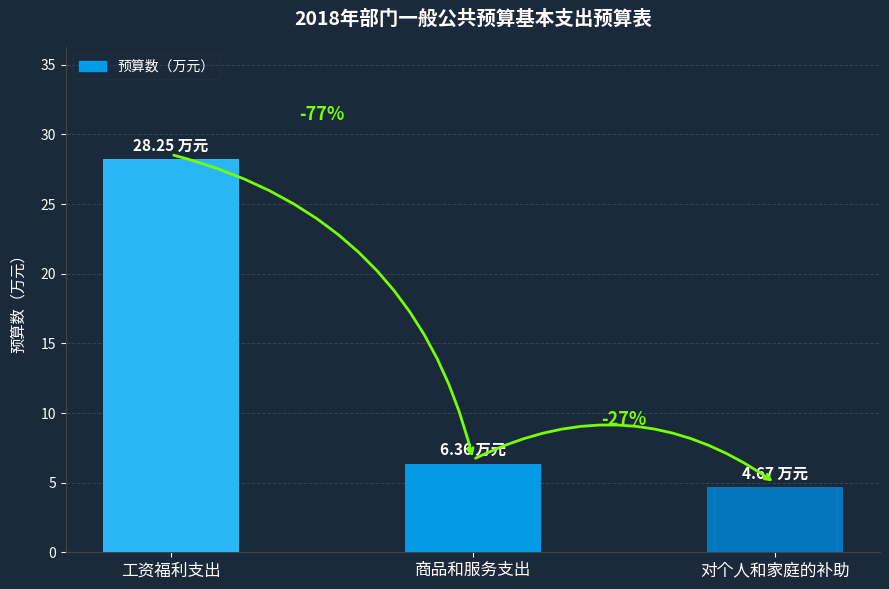

What is the label of the 3rd bar from the right?

工资福利支出